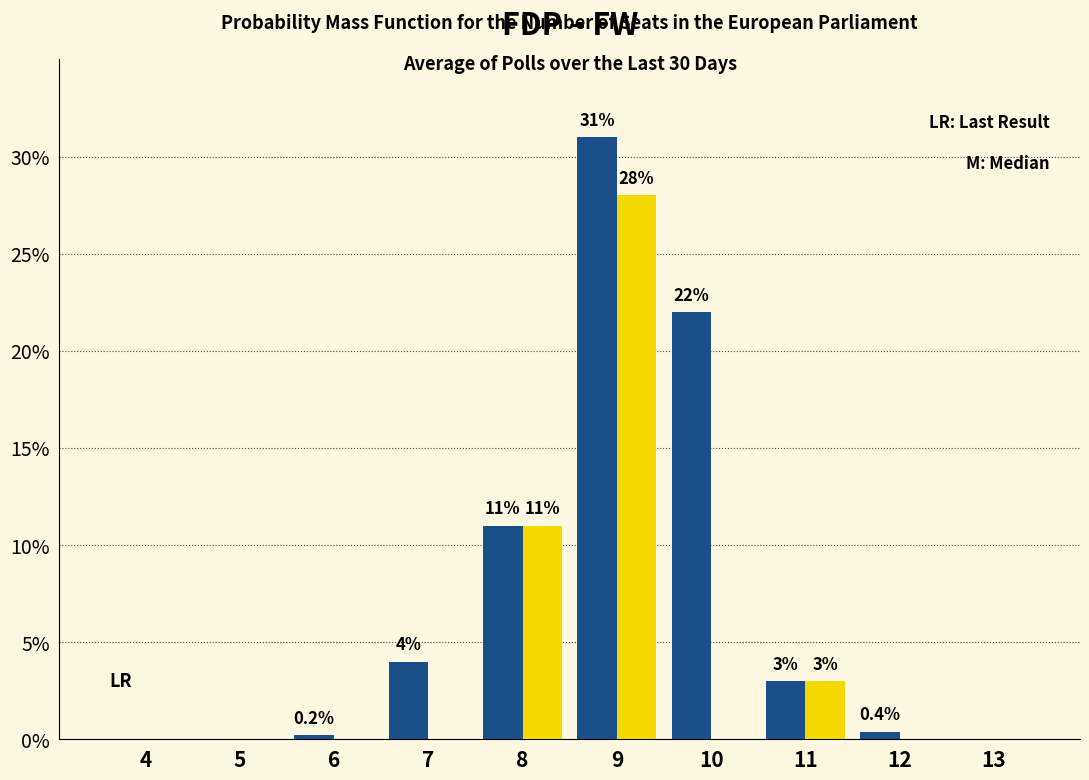

What is the total value across all series at 11?

6.0